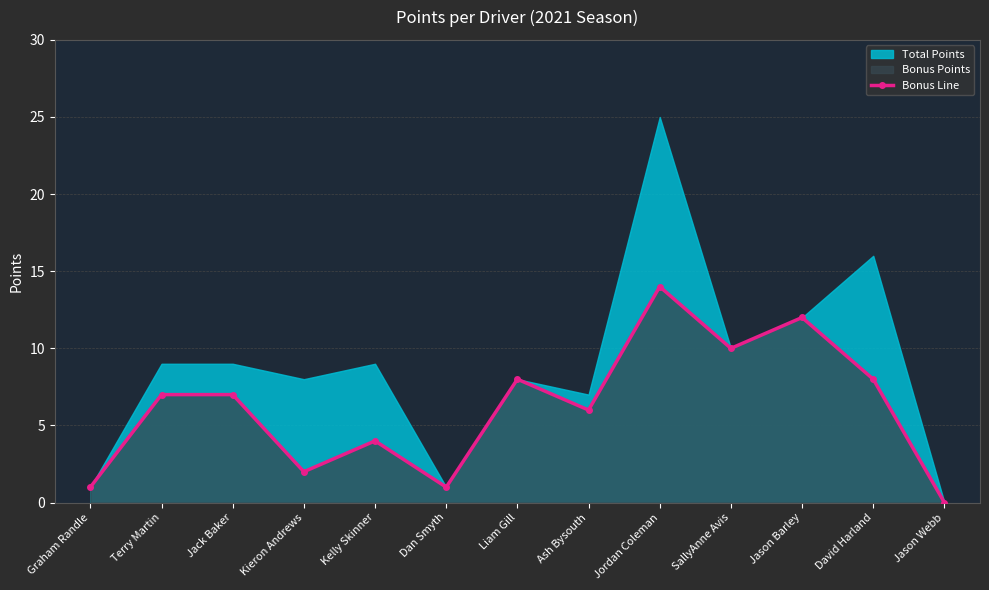

Between Terry Martin and Kieron Andrews, which is larger?

Terry Martin